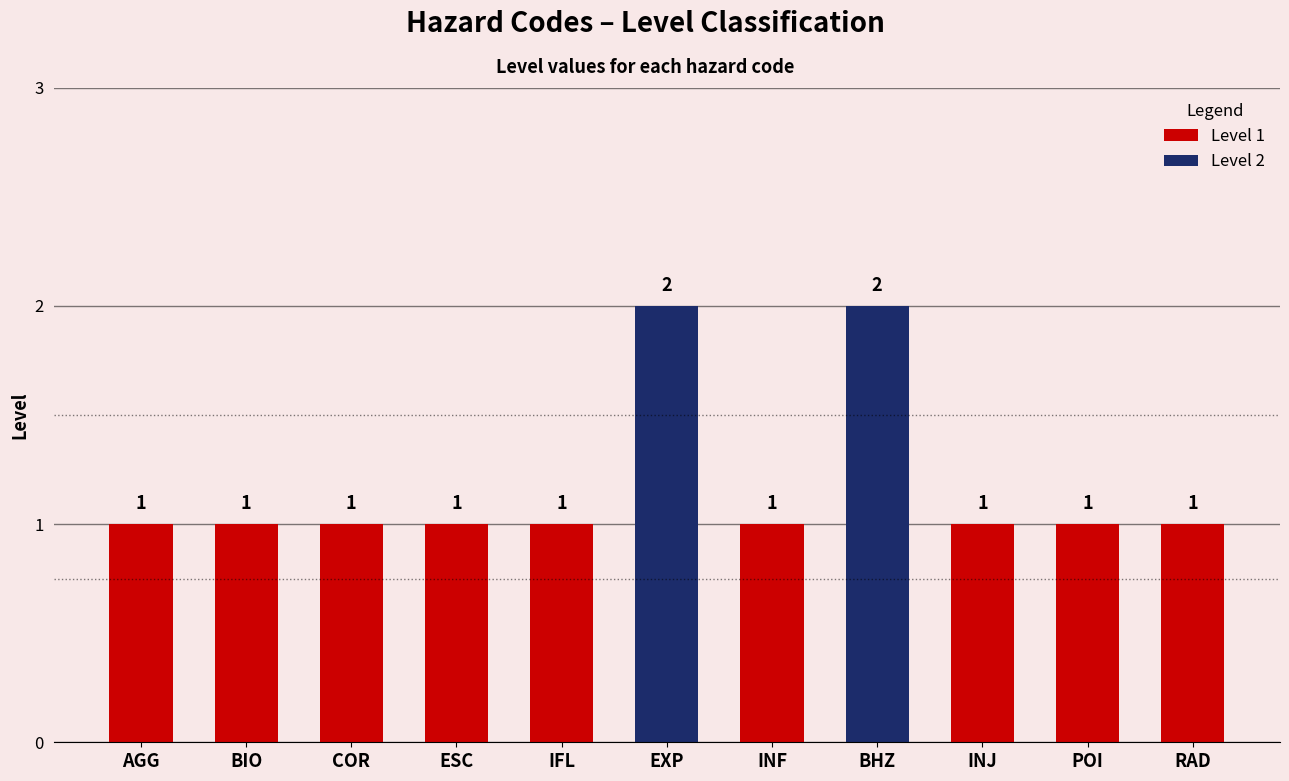

Between RAD and EXP, which is larger?

EXP